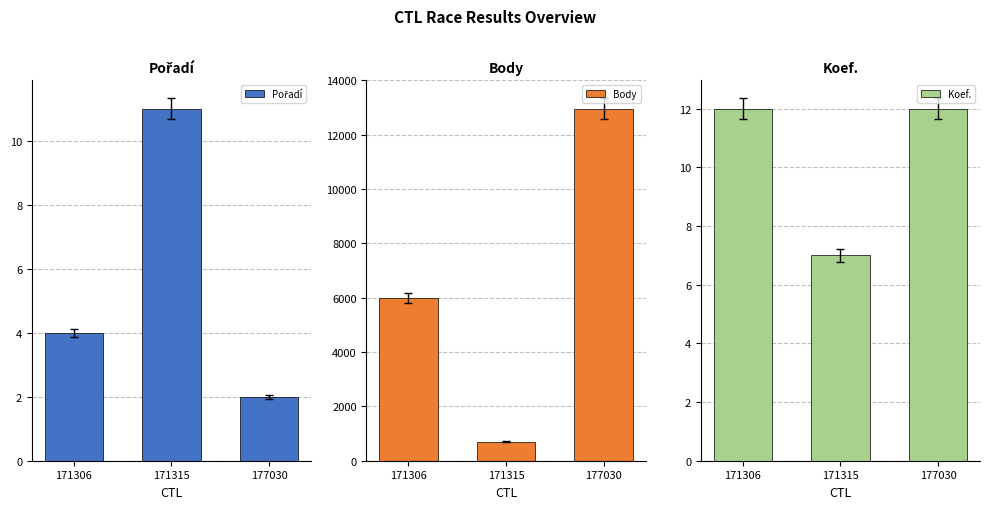

What is the lowest value of the Pořadí series?

2